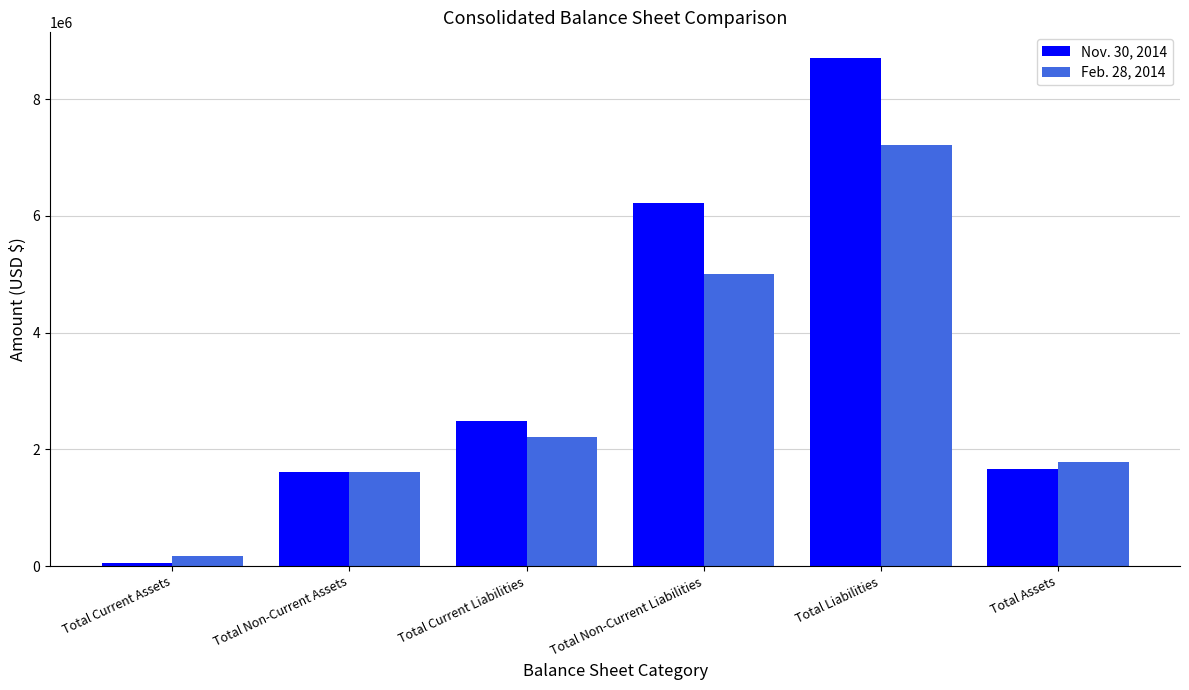

At which label is Feb. 28, 2014 closest to 3694710?

Total Non-Current Liabilities